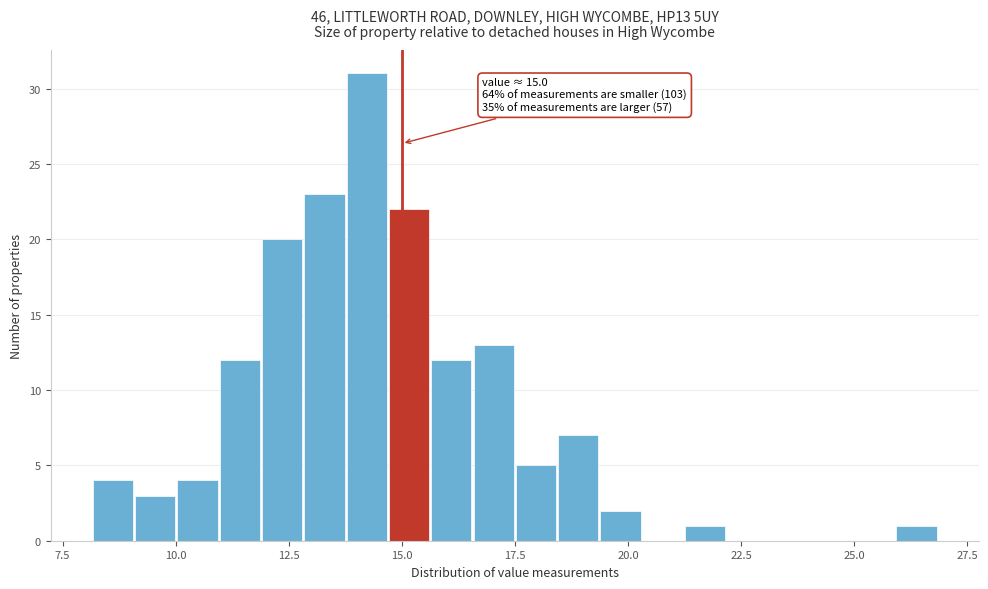

Read against the x-axis, roughly where is the centre of the tallest bar?

14.0